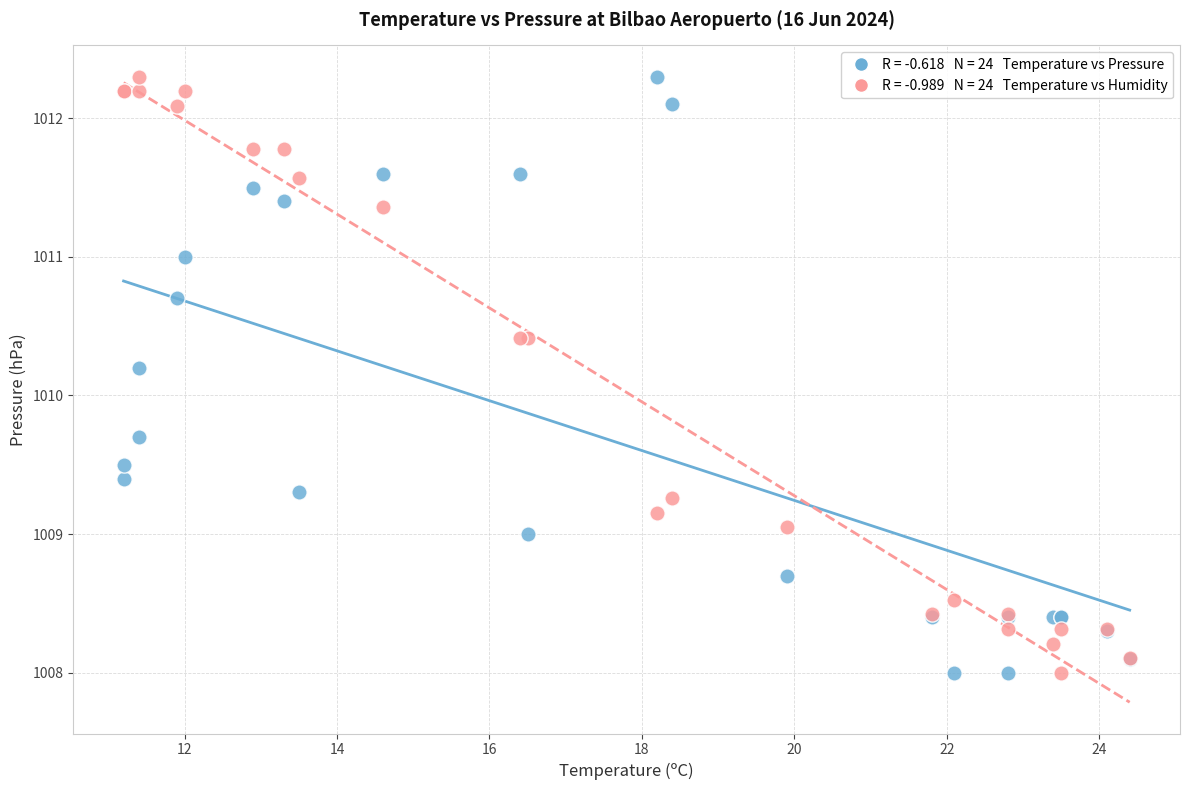

Across all series, what Y value is closest to 1010?

1010.2